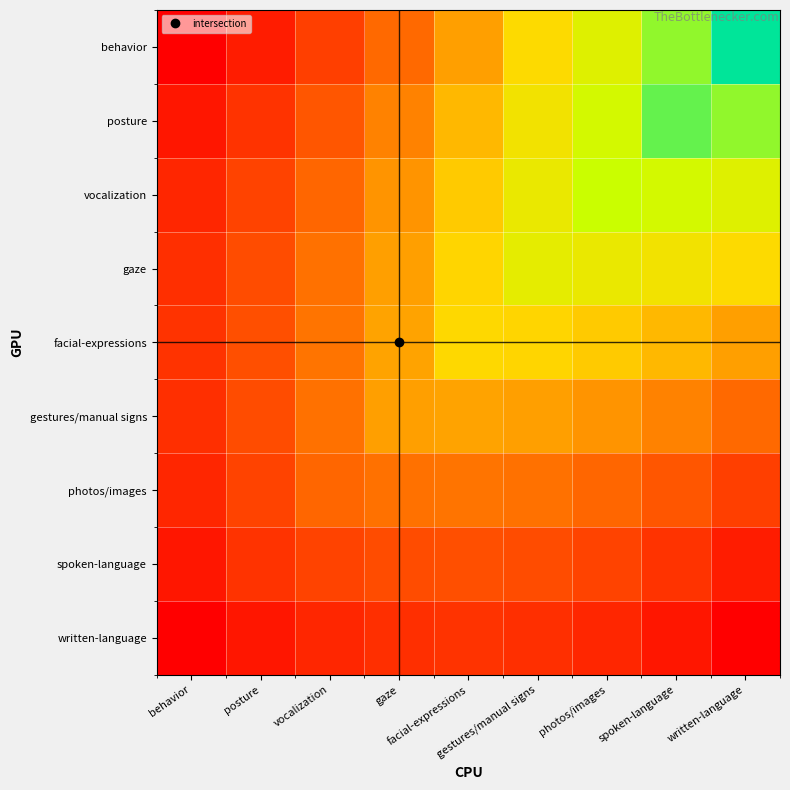

Reading left to right, transcribe all the data shown in this chart.

behavior: behavior=0.0	posture=0.1	vocalization=0.2	gaze=0.3	facial-expressions=0.4	gestures/manual signs=0.5	photos/images=0.7	spoken-language=0.8	written-language=1.0
posture: behavior=0.1	posture=0.1	vocalization=0.2	gaze=0.3	facial-expressions=0.4	gestures/manual signs=0.6	photos/images=0.7	spoken-language=0.9	written-language=0.8
vocalization: behavior=0.1	posture=0.2	vocalization=0.2	gaze=0.4	facial-expressions=0.5	gestures/manual signs=0.6	photos/images=0.8	spoken-language=0.7	written-language=0.7
gaze: behavior=0.1	posture=0.2	vocalization=0.3	gaze=0.4	facial-expressions=0.5	gestures/manual signs=0.6	photos/images=0.6	spoken-language=0.6	written-language=0.5
facial-expressions: behavior=0.1	posture=0.2	vocalization=0.3	gaze=0.4	facial-expressions=0.5	gestures/manual signs=0.5	photos/images=0.5	spoken-language=0.4	written-language=0.4
gestures/manual signs: behavior=0.1	posture=0.2	vocalization=0.3	gaze=0.4	facial-expressions=0.4	gestures/manual signs=0.4	photos/images=0.4	spoken-language=0.3	written-language=0.3
photos/images: behavior=0.1	posture=0.2	vocalization=0.2	gaze=0.3	facial-expressions=0.3	gestures/manual signs=0.3	photos/images=0.2	spoken-language=0.2	written-language=0.2
spoken-language: behavior=0.1	posture=0.1	vocalization=0.2	gaze=0.2	facial-expressions=0.2	gestures/manual signs=0.2	photos/images=0.2	spoken-language=0.1	written-language=0.1
written-language: behavior=0.0	posture=0.1	vocalization=0.1	gaze=0.1	facial-expressions=0.1	gestures/manual signs=0.1	photos/images=0.1	spoken-language=0.1	written-language=0.0